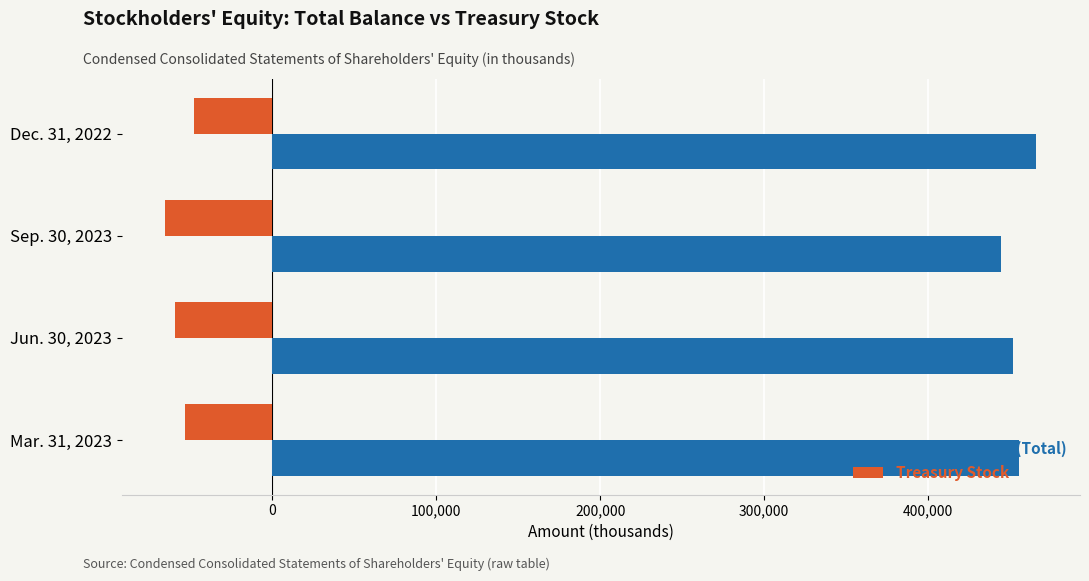

How many values in the Treasury Stock series exceed -53029?

1